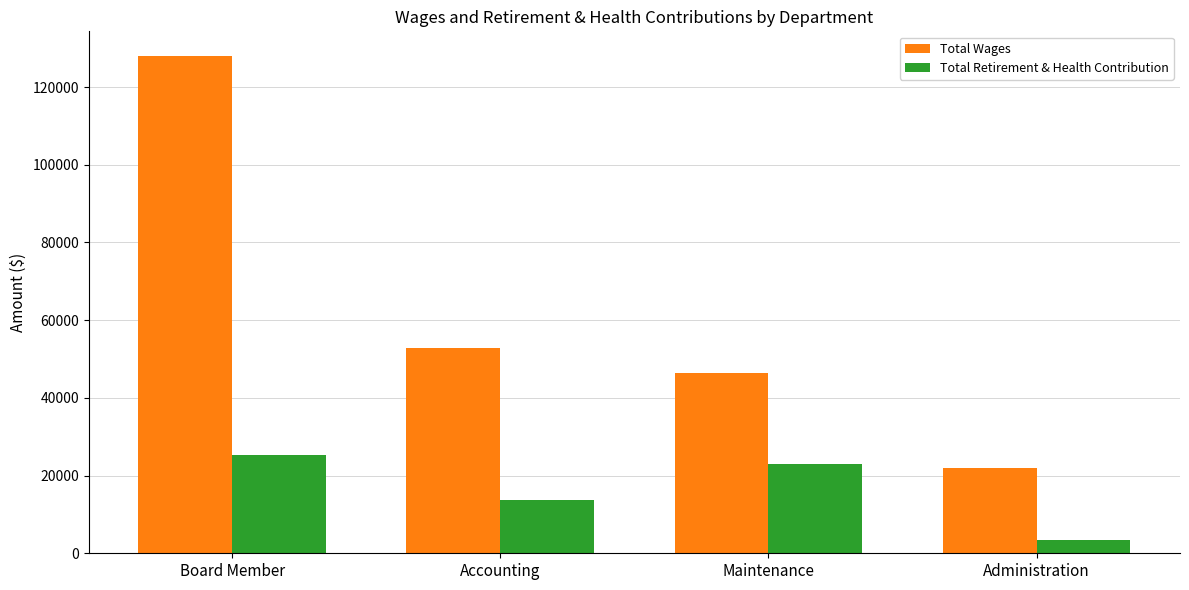

Reading right to left, transcribe all the data shown in this chart.

Total Wages: Administration=21891	Maintenance=46523	Accounting=52929	Board Member=127950
Total Retirement & Health Contribution: Administration=3439	Maintenance=23027	Accounting=13743	Board Member=25310